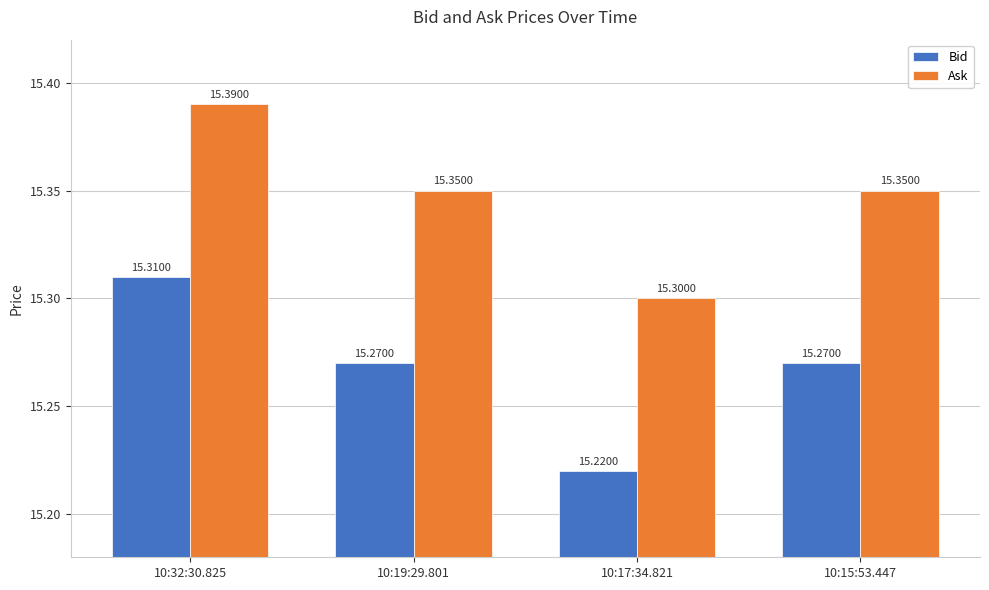

What is the total value across all series at 10:32:30.825?

30.7